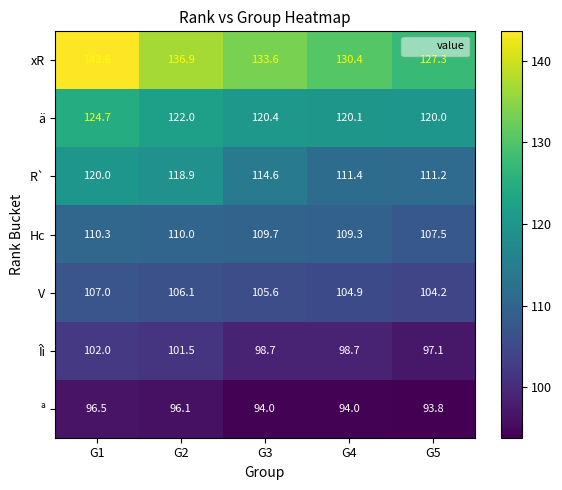

How many series are shown in this chart?

7